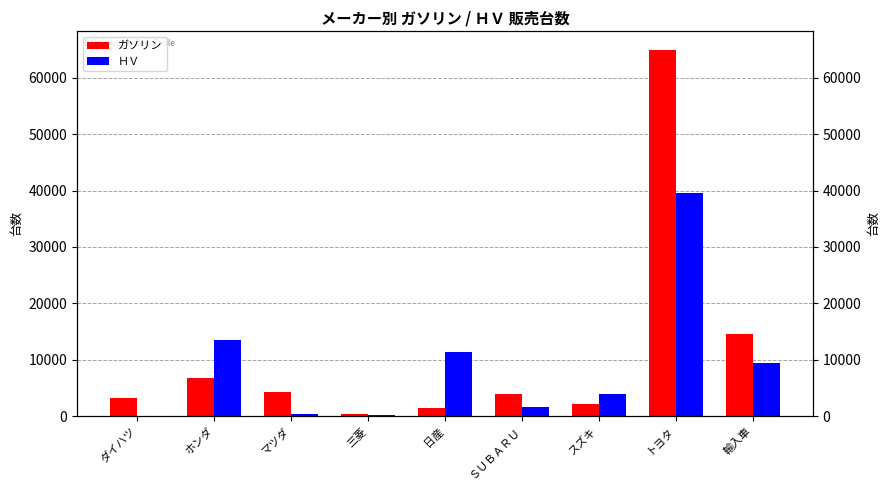

Rank the series at スズキ from lowest to highest value.

ガソリン, ＨＶ